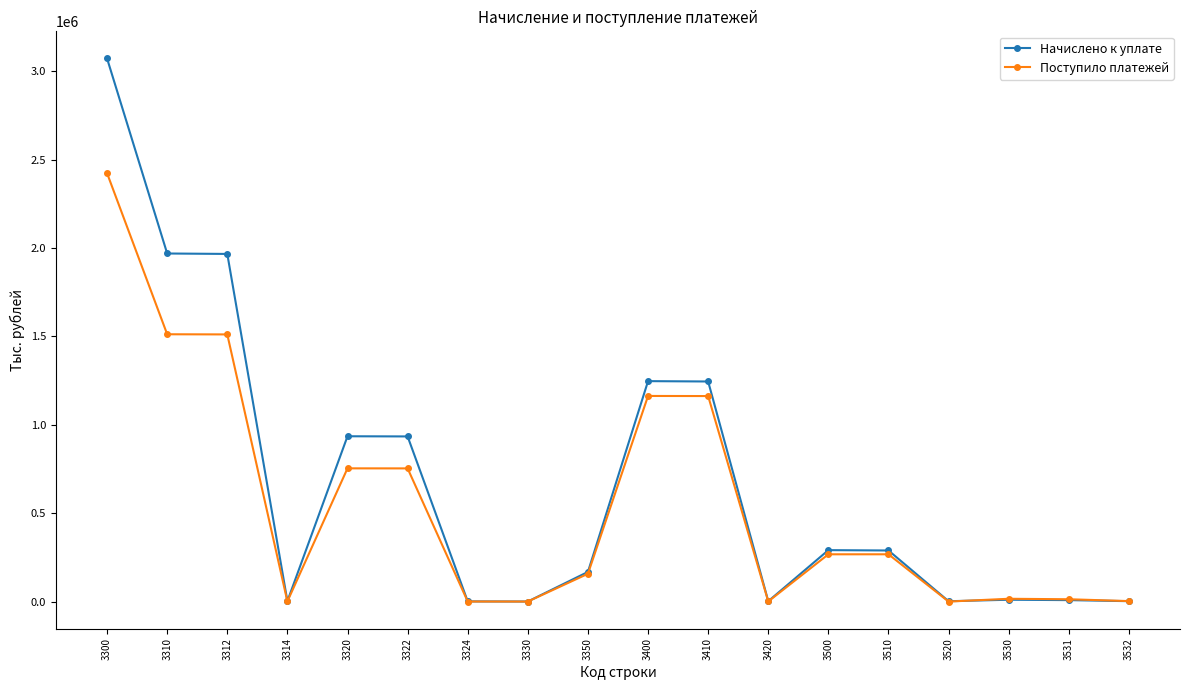

True or false: Поступило платежей has more than 0 points higher than both neighbors.

True